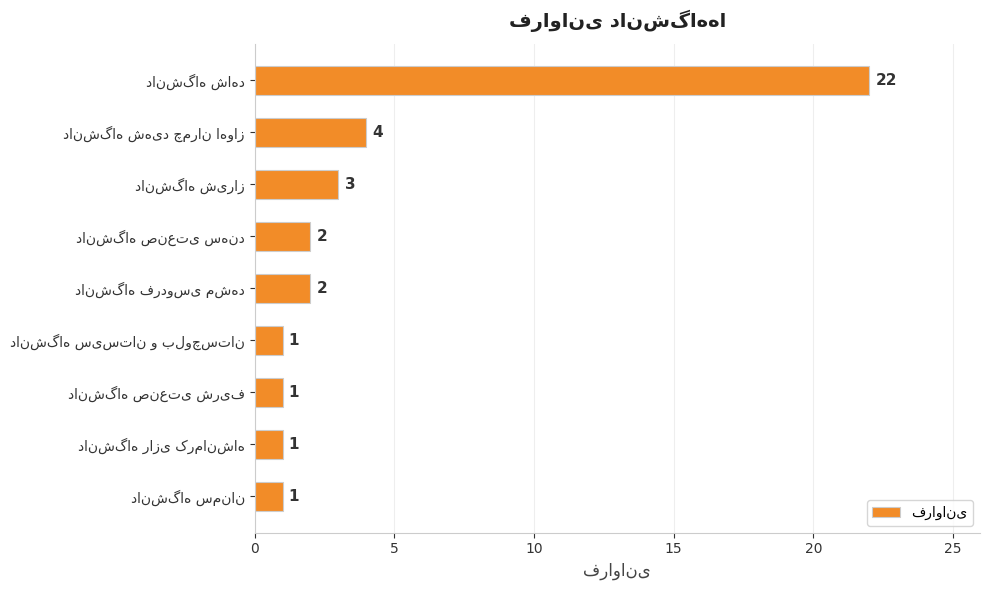

What is the sum of all values?

37